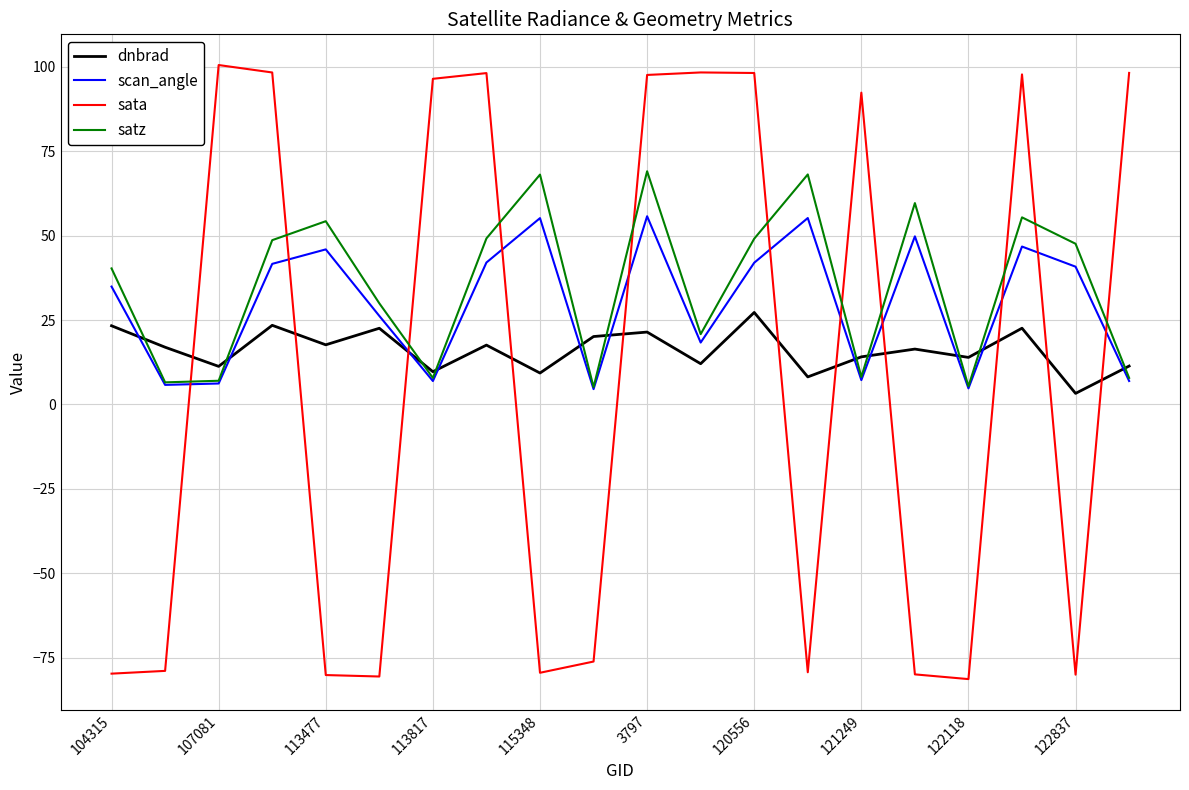

True or false: scan_angle and dnbrad intersect in this chart.

True